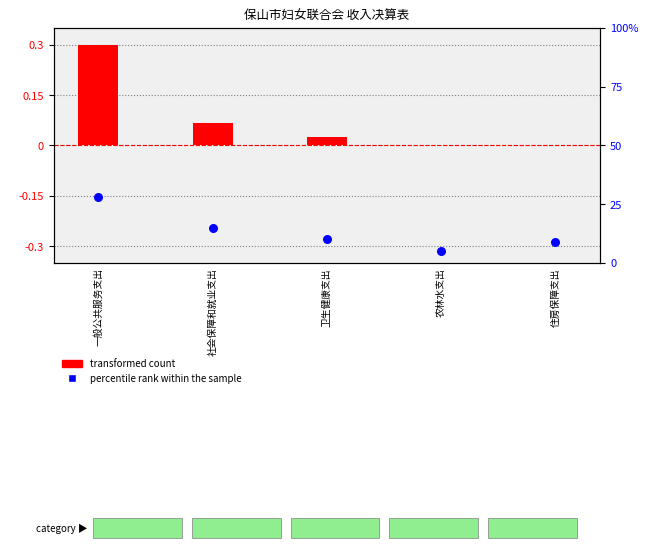

Which series reaches the maximum Y coordinate?

transformed count